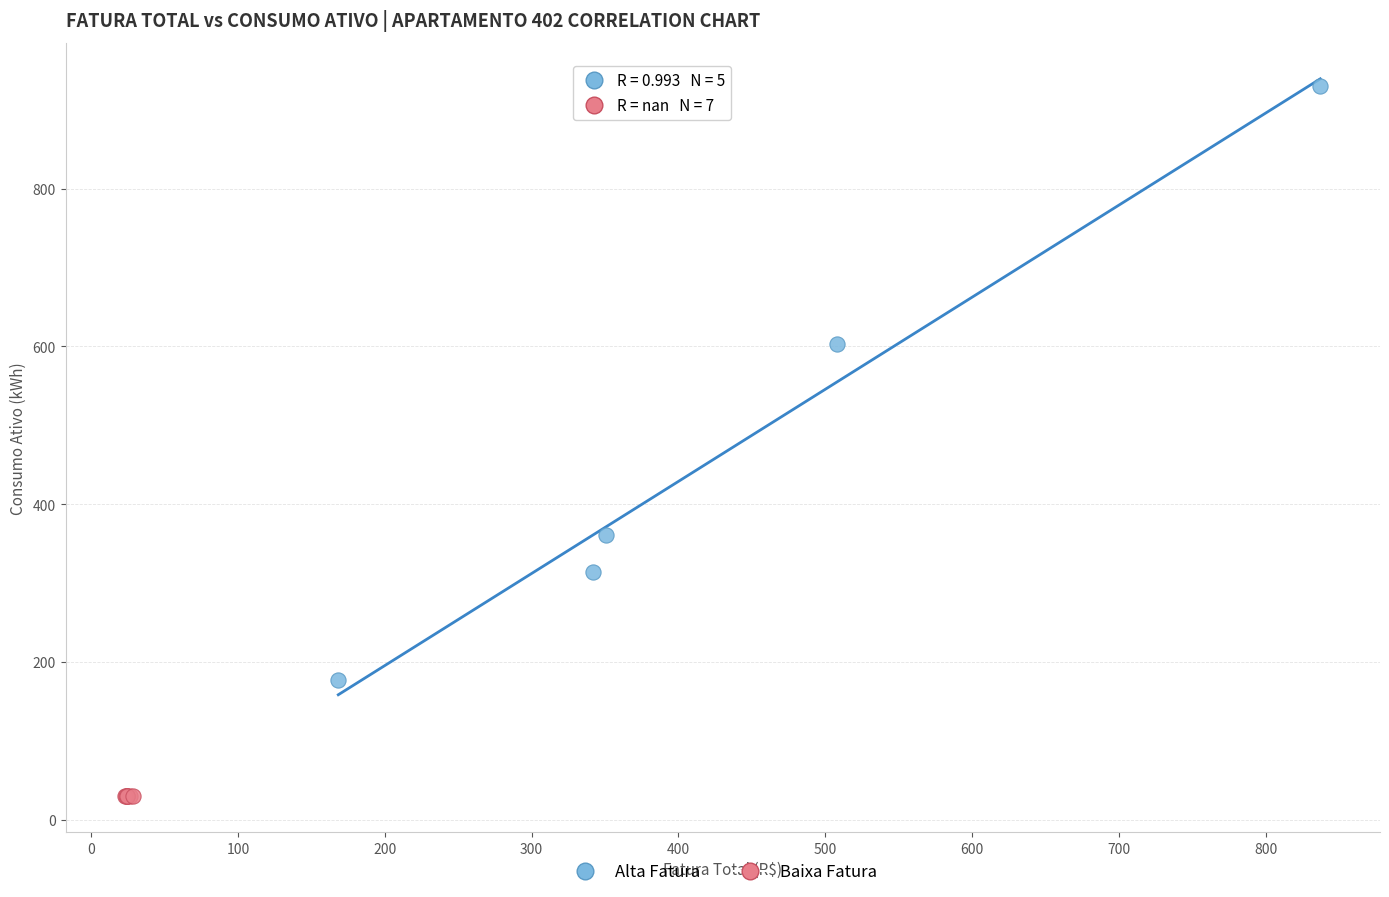

Which series reaches the maximum Y coordinate?

Alta Fatura